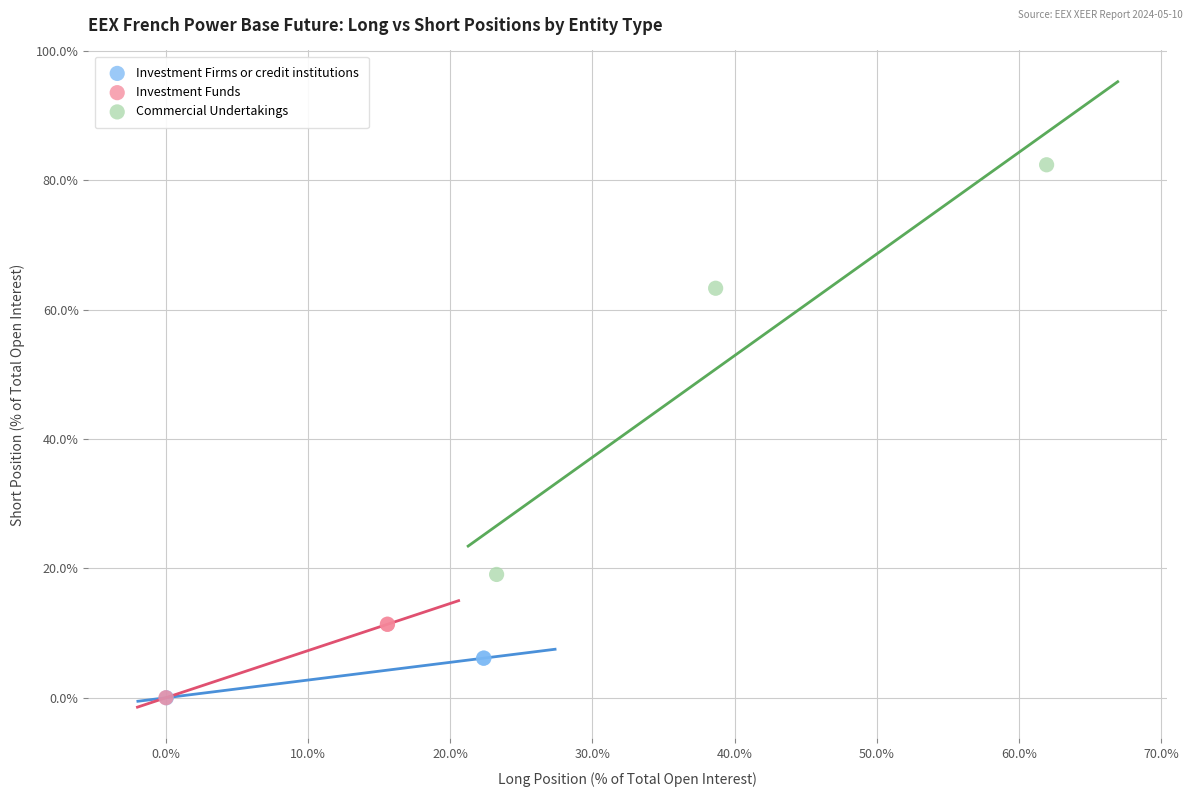

Which series has the largest Y range (max minus min)?

Commercial Undertakings